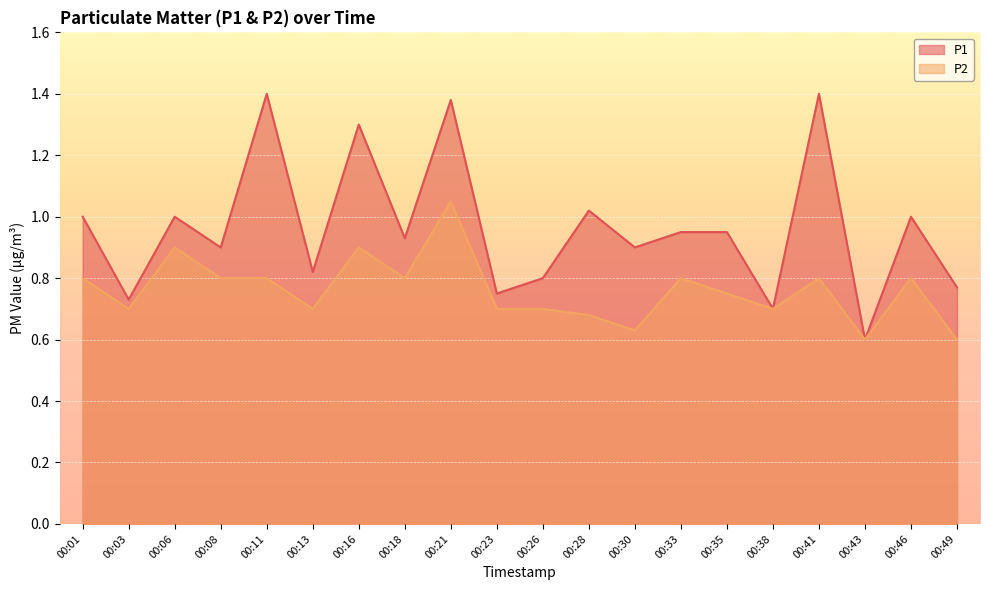

How many lines are shown in the chart?

2